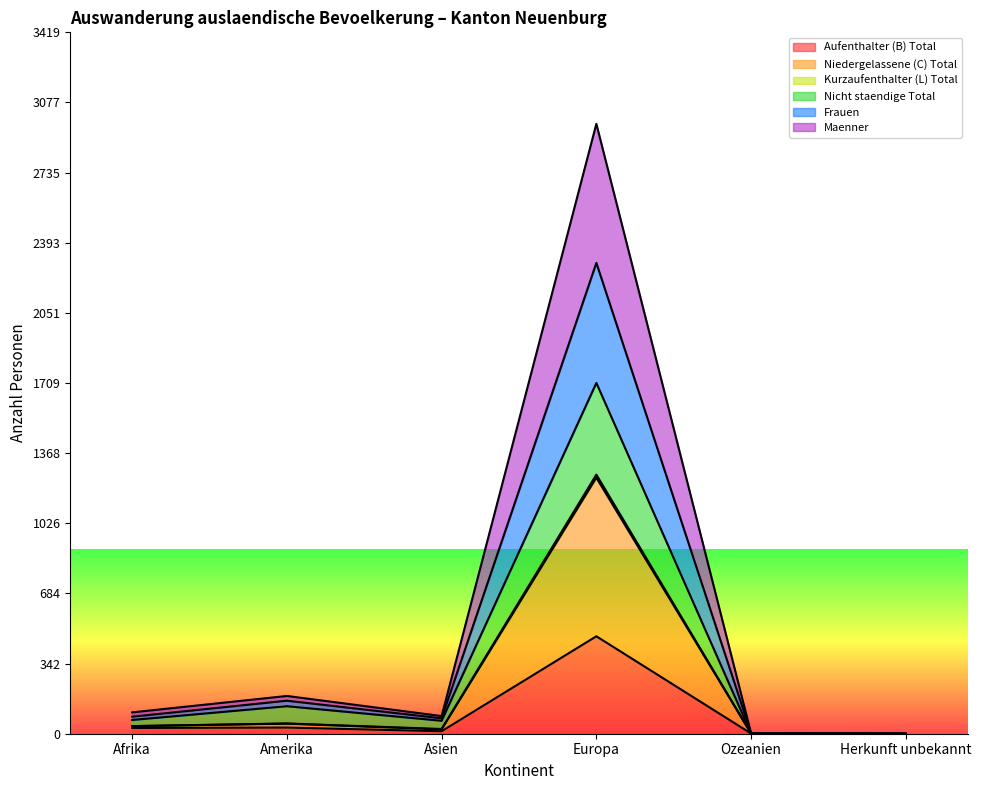

At which category is the sum across all series the highest?

Europa